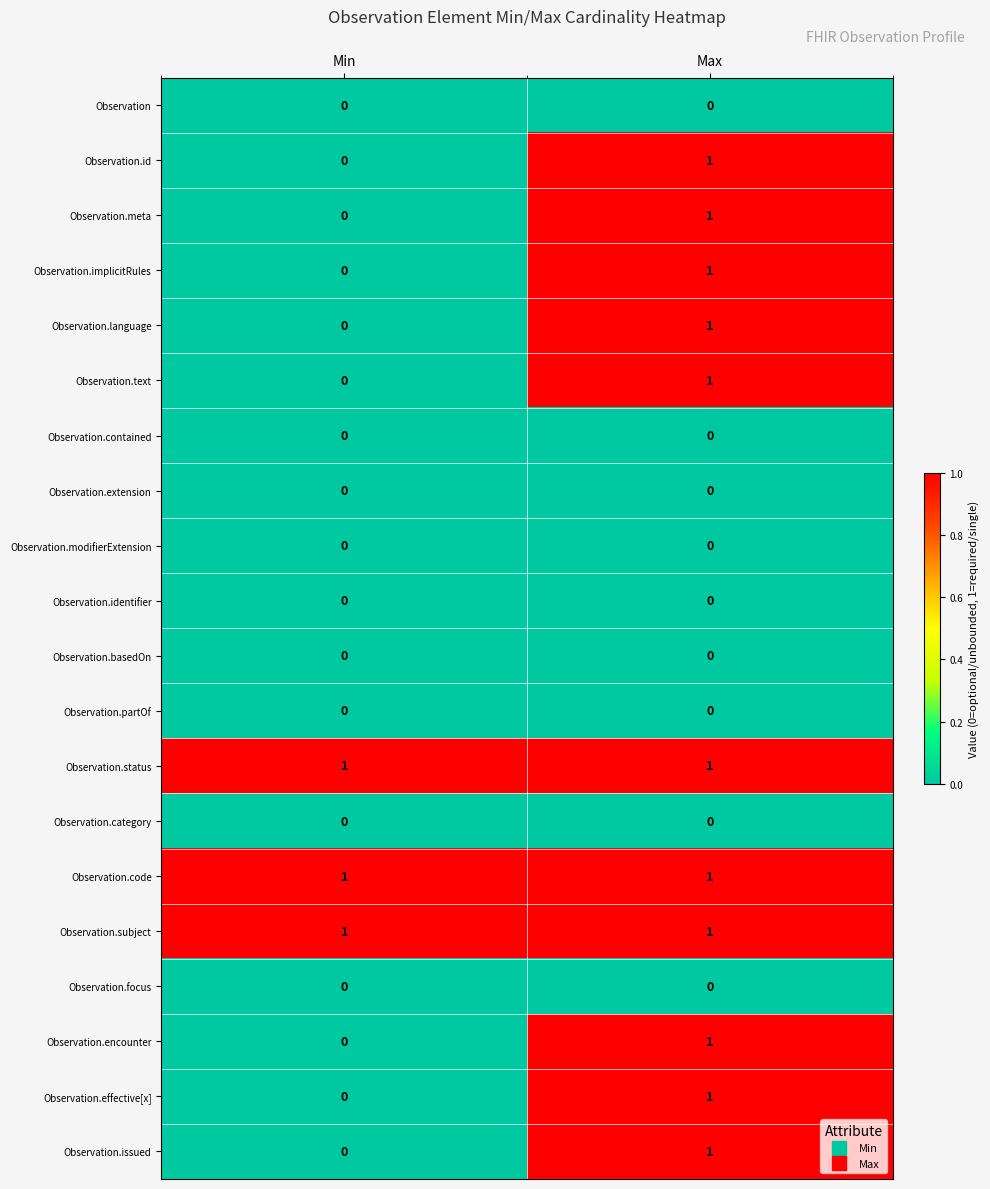

What is the total value across all series at Min?

3